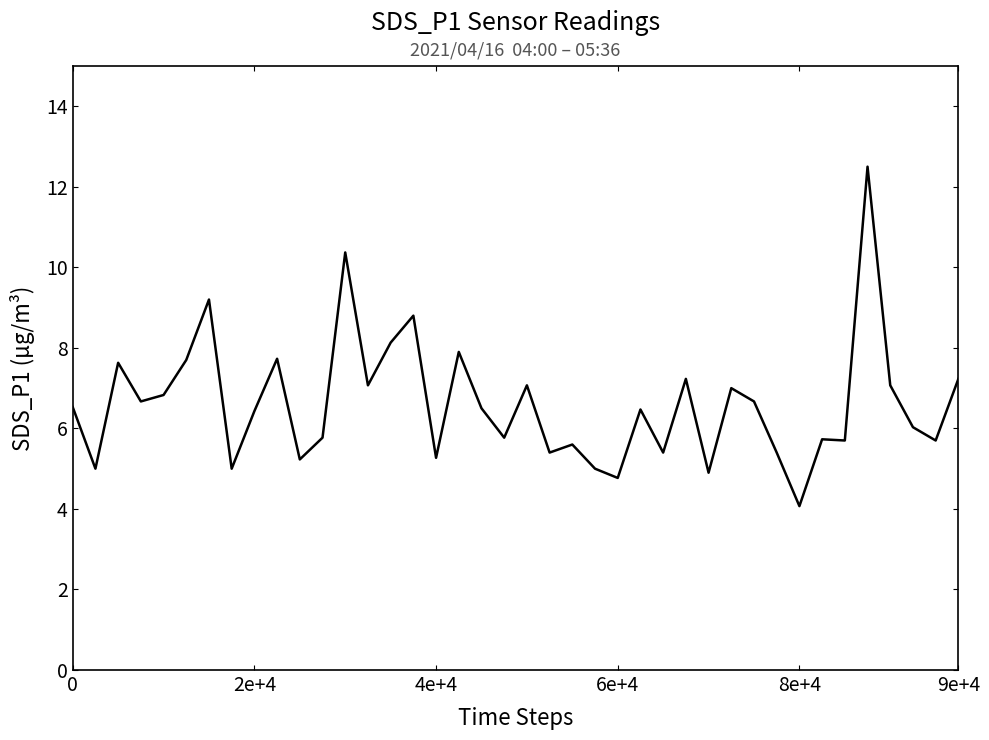

What is the difference between the maximum and minimum values?

8.4